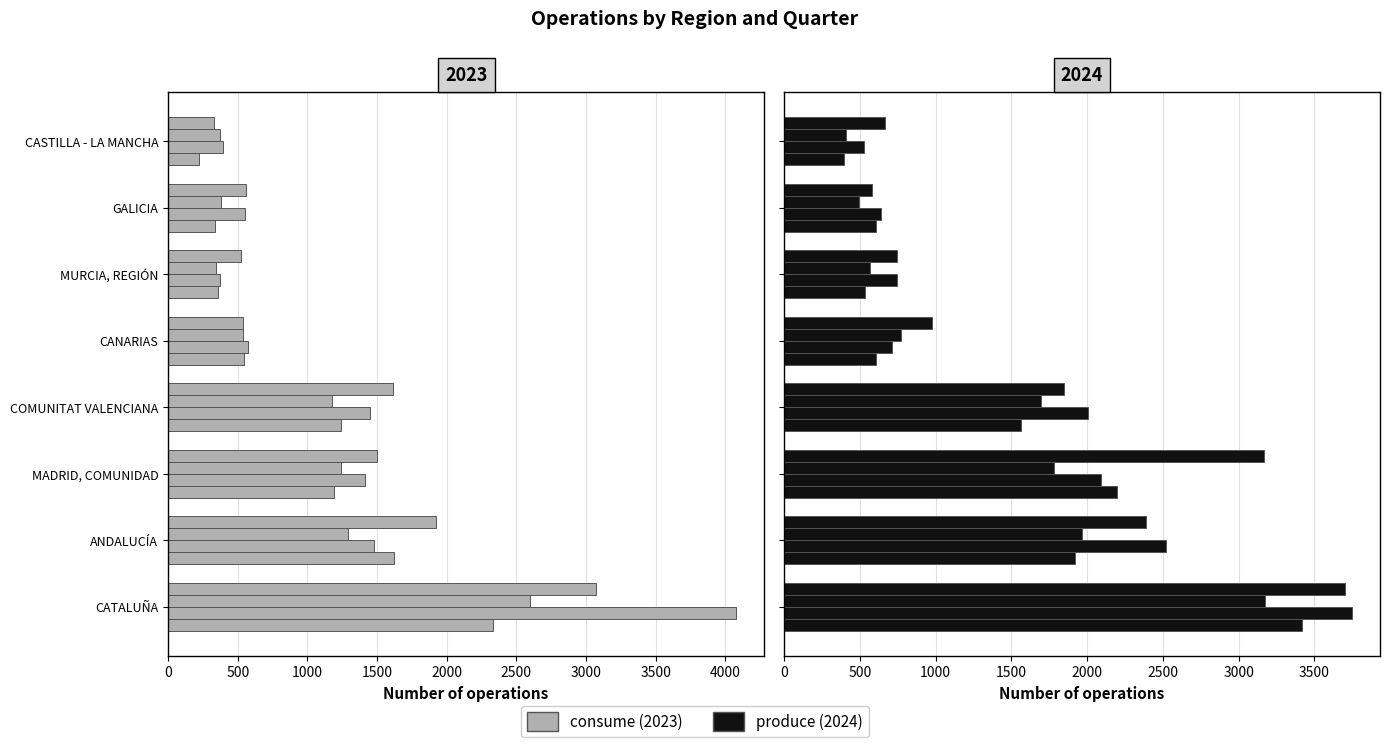

What is the average value of the 24-T1 series?

1406